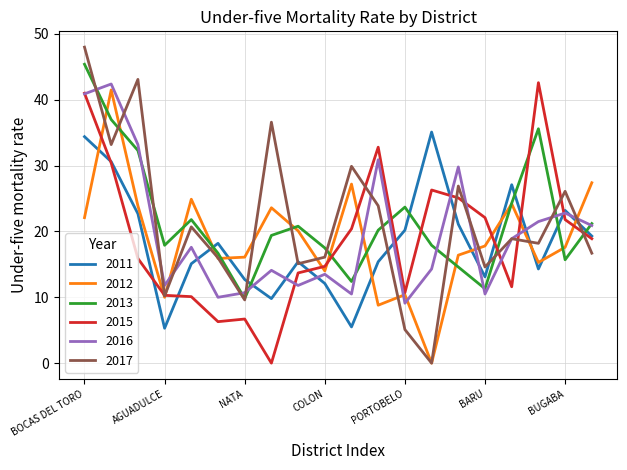

Which series has the largest range (max minus min)?

2017